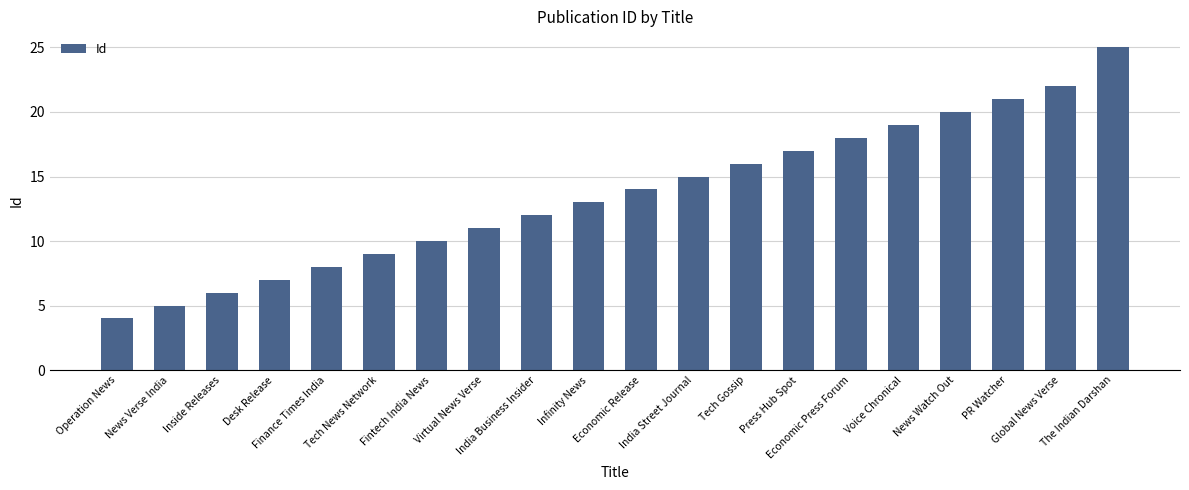

How many bars are there in total?

20